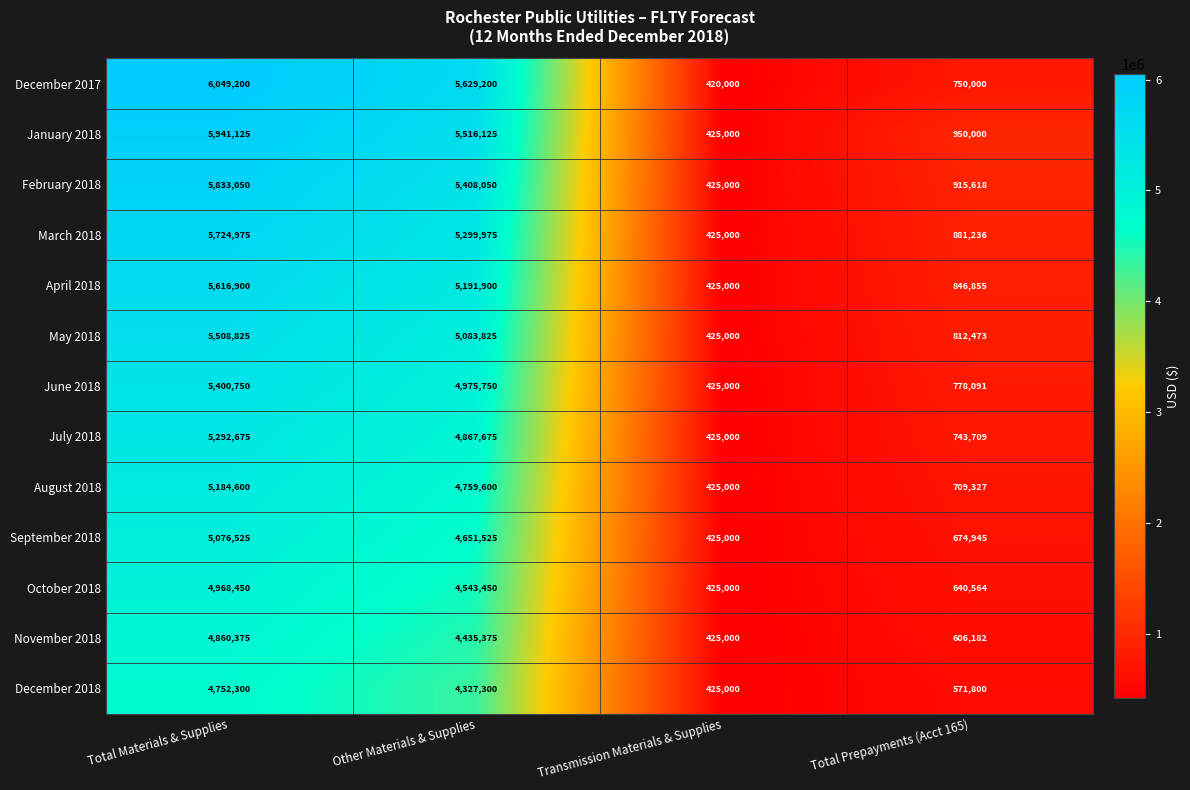

The value of December 2017 at Other Materials & Supplies is 5629200. True or false?

True